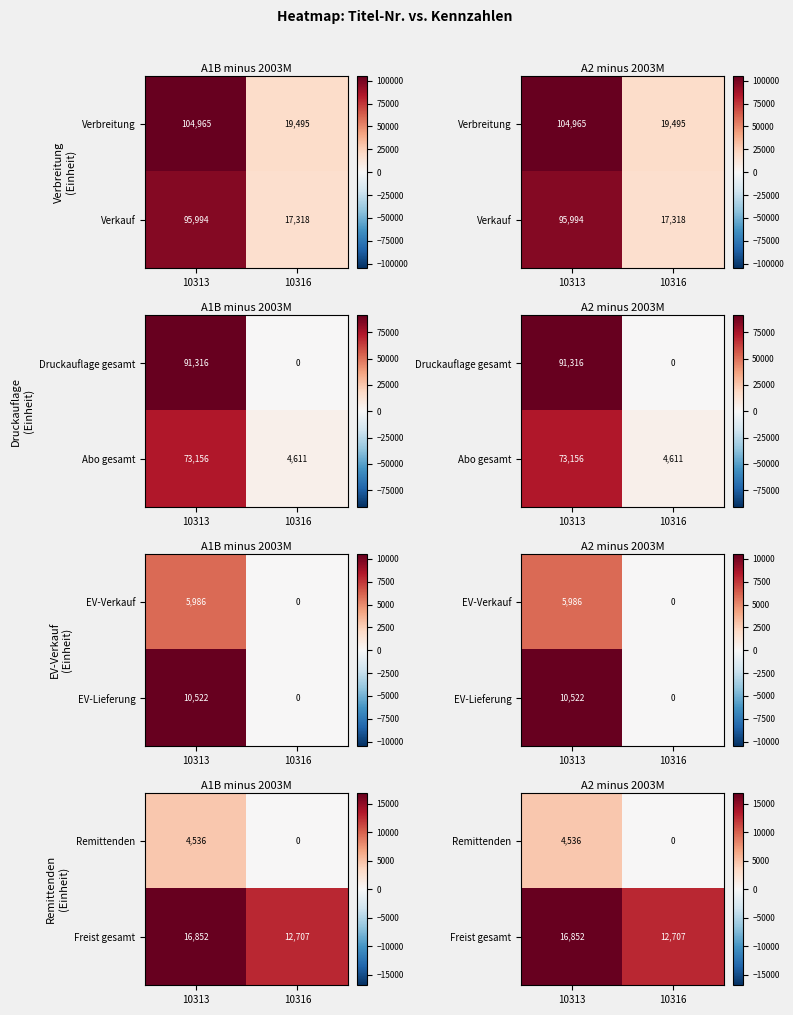

What is the average value of the Freist gesamt series?

14780